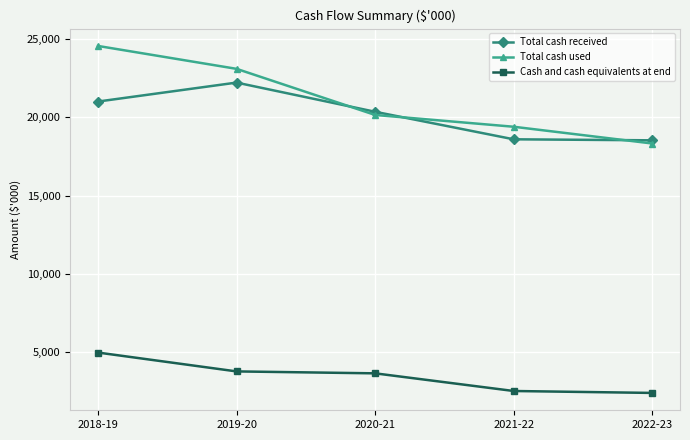

The Total cash received series shows 6853 at 2018-19. True or false?

False